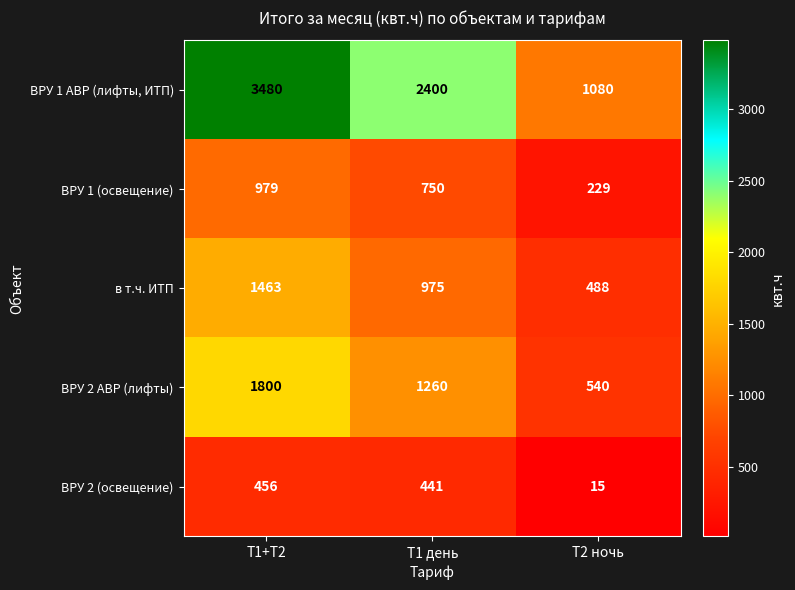

What is the difference between the maximum and minimum values in the ВРУ 2 (освещение) series?

441